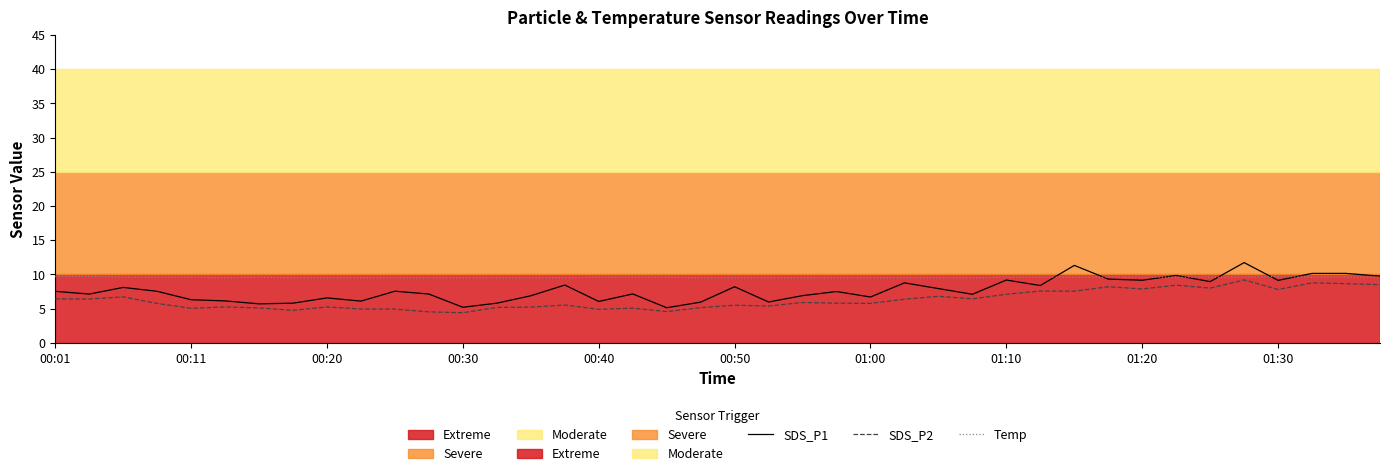

What is the total value across all series at 01:10?

25.9